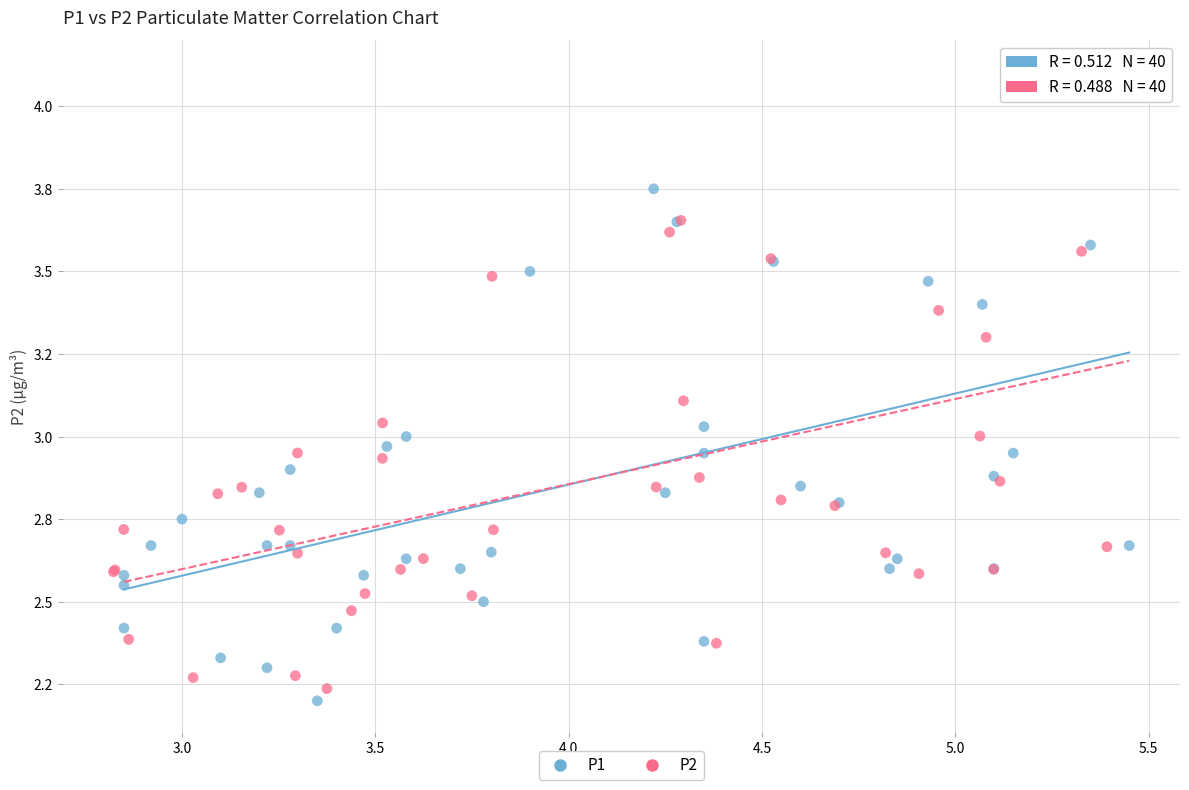

What are all the series names shown in the legend?

P1, P2